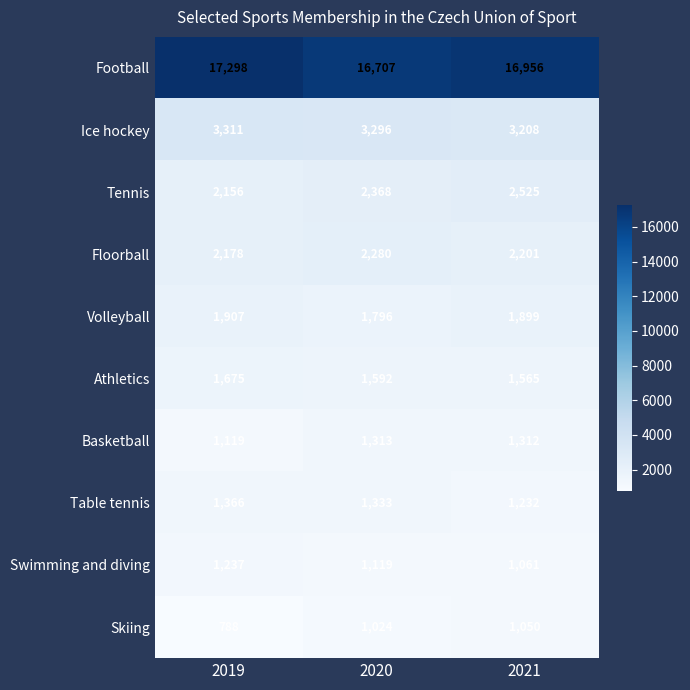

Rank the series at 2019 from lowest to highest value.

Skiing, Basketball, Swimming and diving, Table tennis, Athletics, Volleyball, Tennis, Floorball, Ice hockey, Football